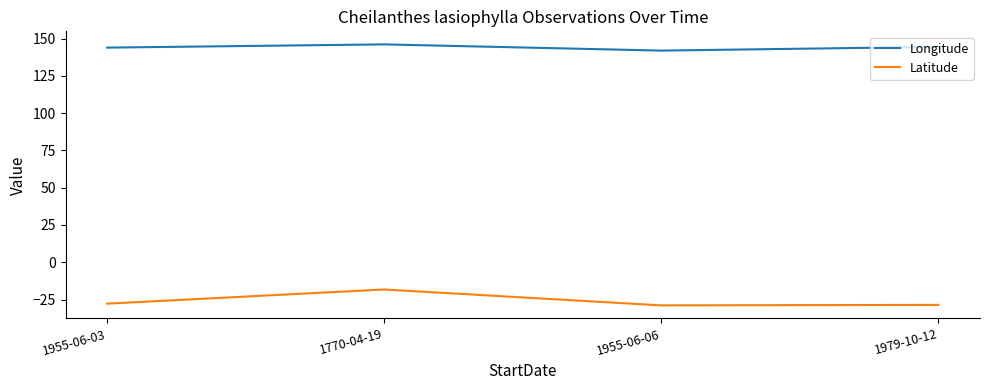

What is the spread (max minus min) of values at 1979-10-12?

173.0